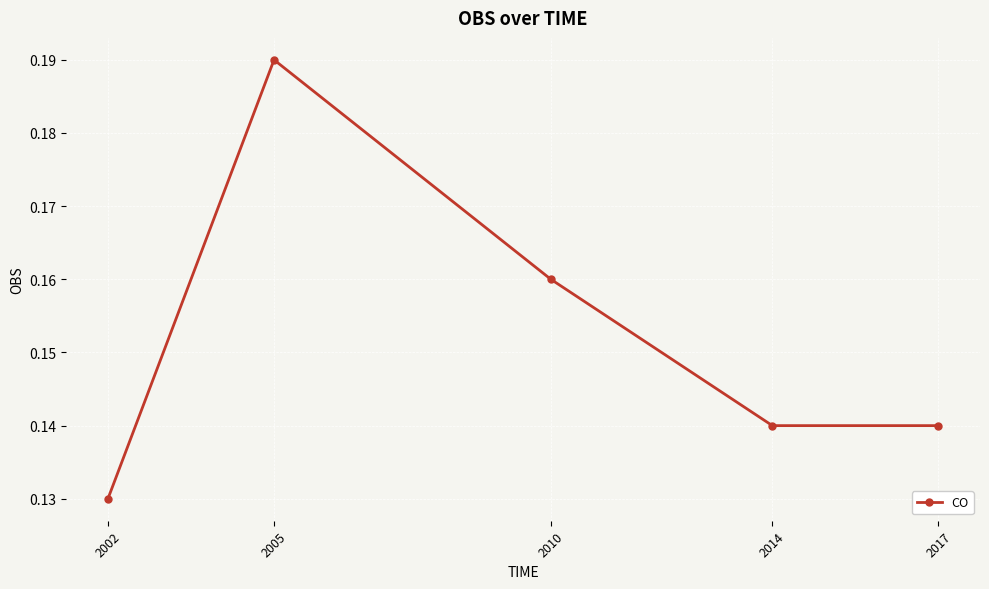

Which category has the highest value across all series?

2005